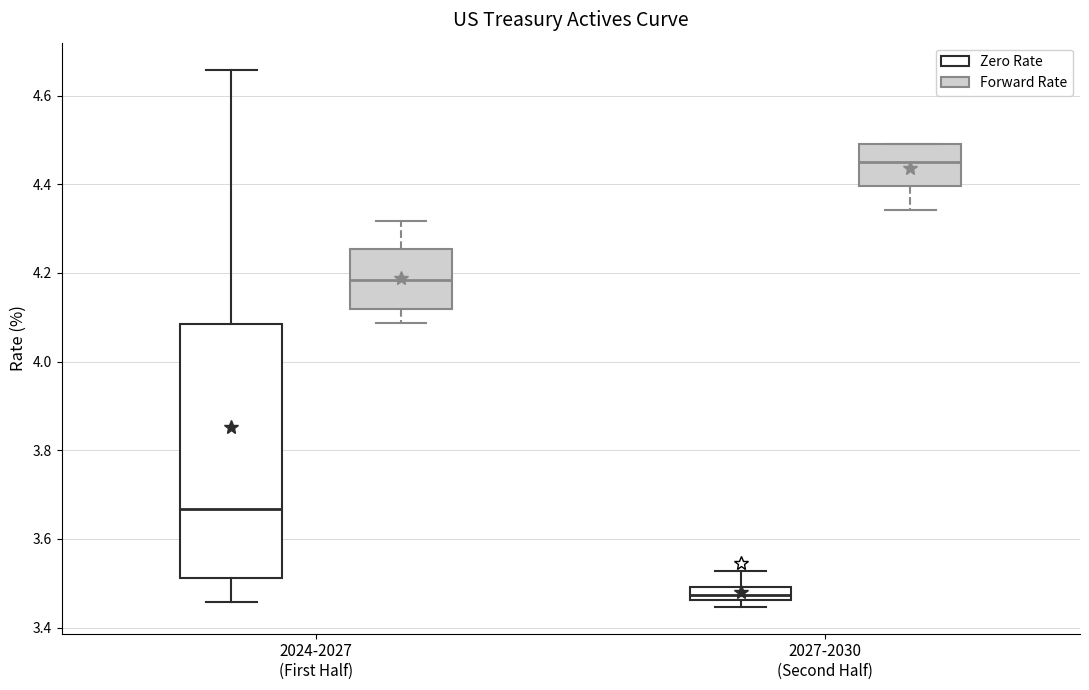

Comparing the boxes themselves (not the whiskers), which one is the tallest?

2024-2027 (First Half) (Zero Rate)